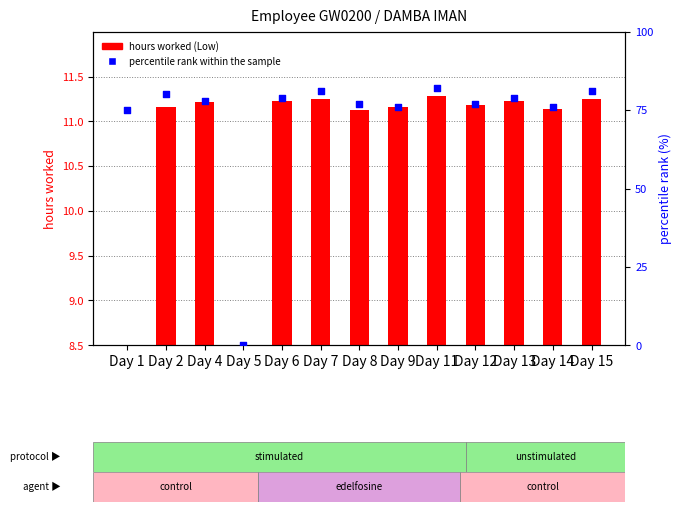

At how many categories does at least one series exceed 79?

4